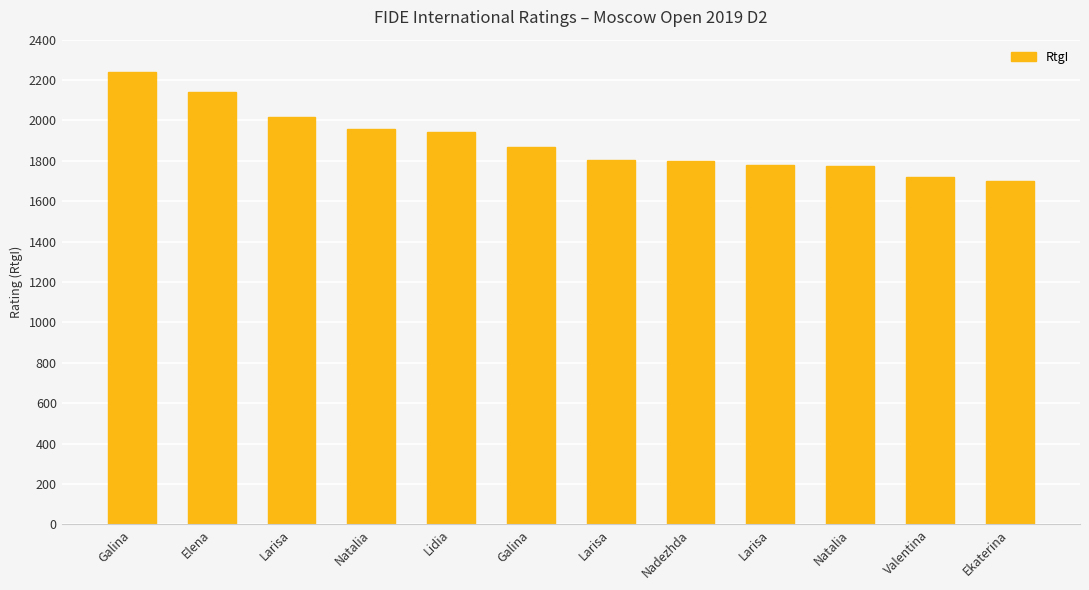

How many bars are there in total?

12